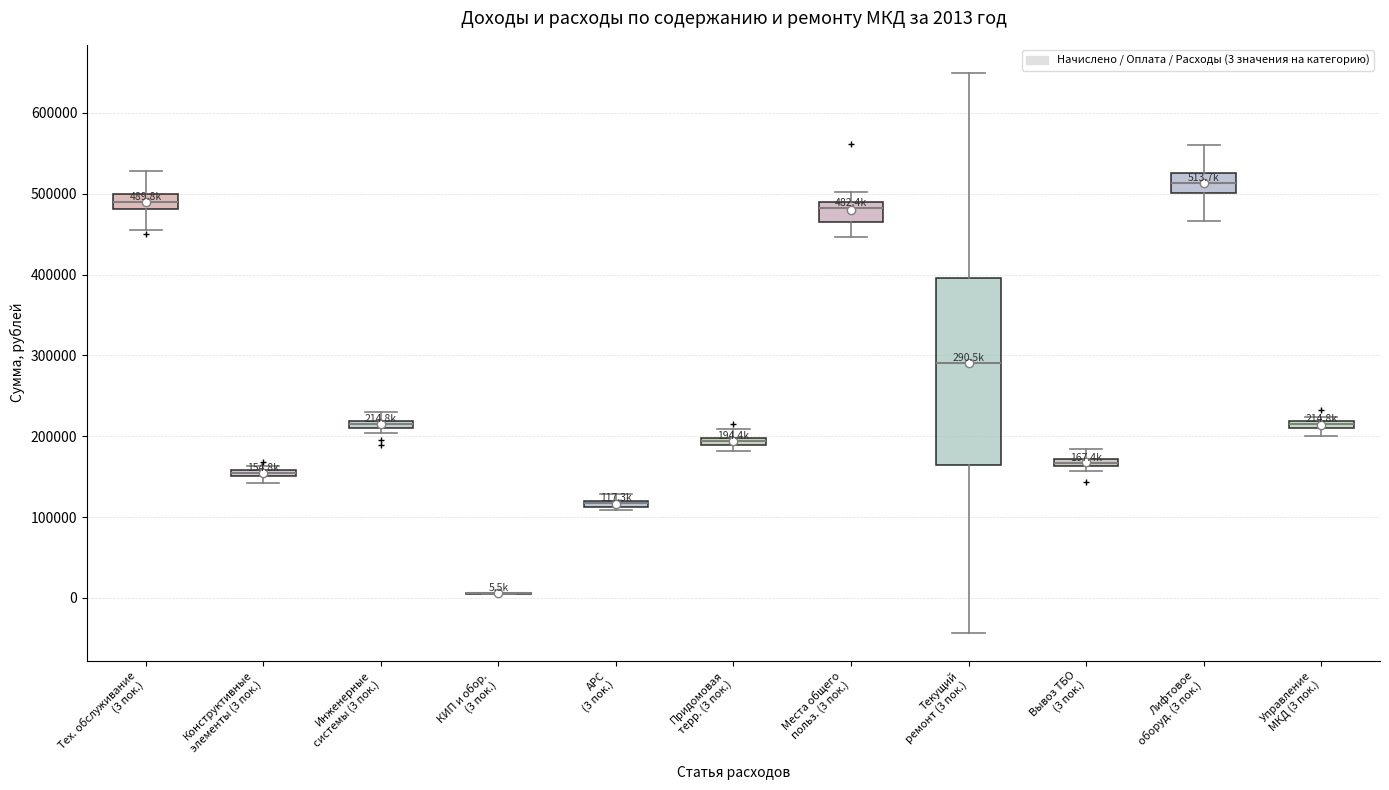

Which box is the tallest, from its lower edge to its upper edge?

Текущий ремонт (3 пок.)